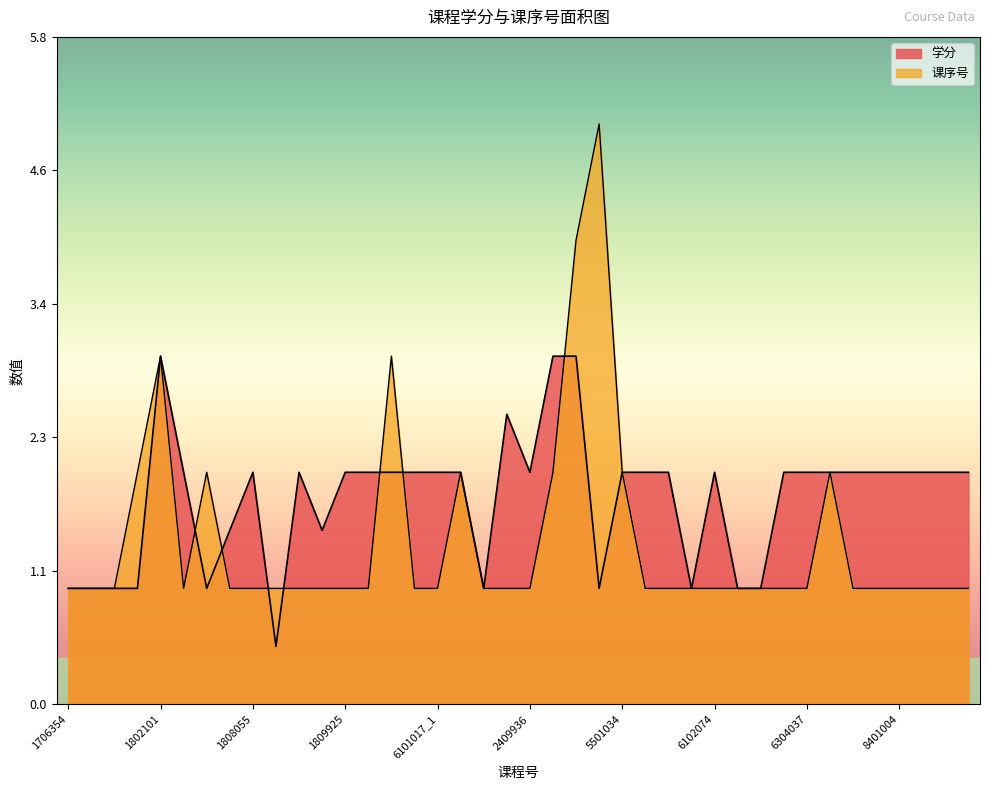

How many values in the 学分 series are below 2?

13